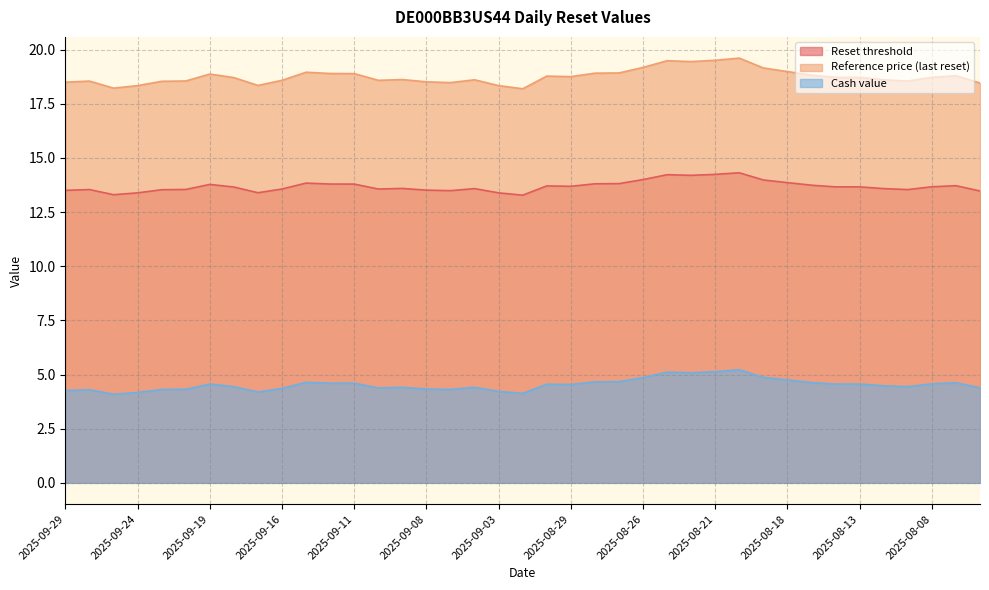

What are all the series names shown in the legend?

Reset threshold, Reference price (last reset), Cash value